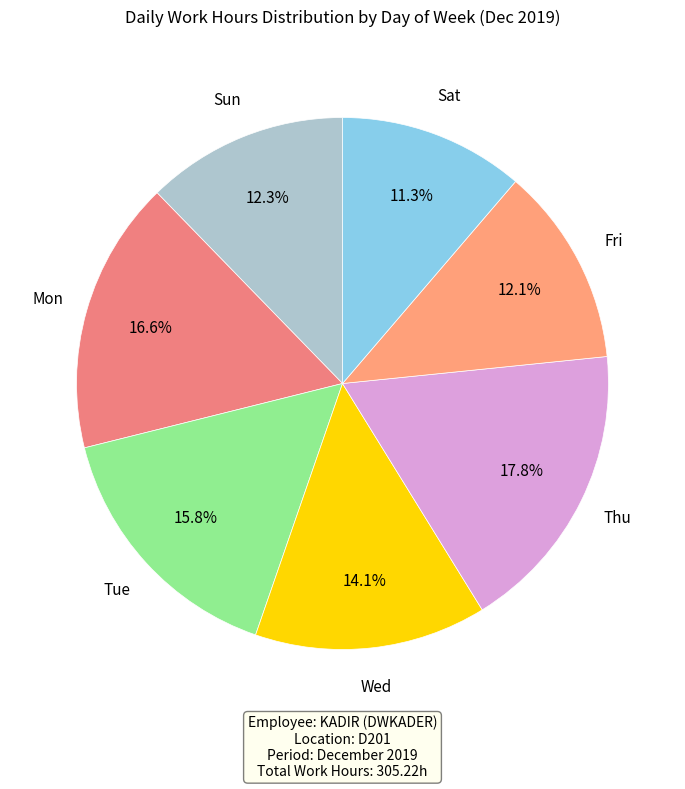

Is there a majority slice in this chart?

No